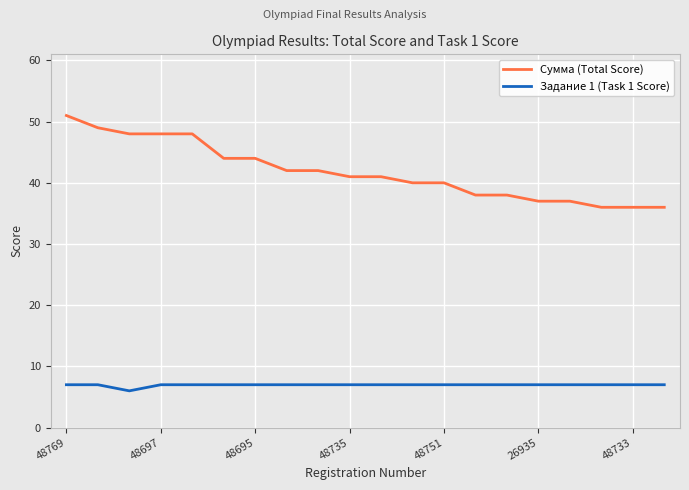

List the series in order of their overall mean, highest first.

Сумма (Total Score), Задание 1 (Task 1 Score)